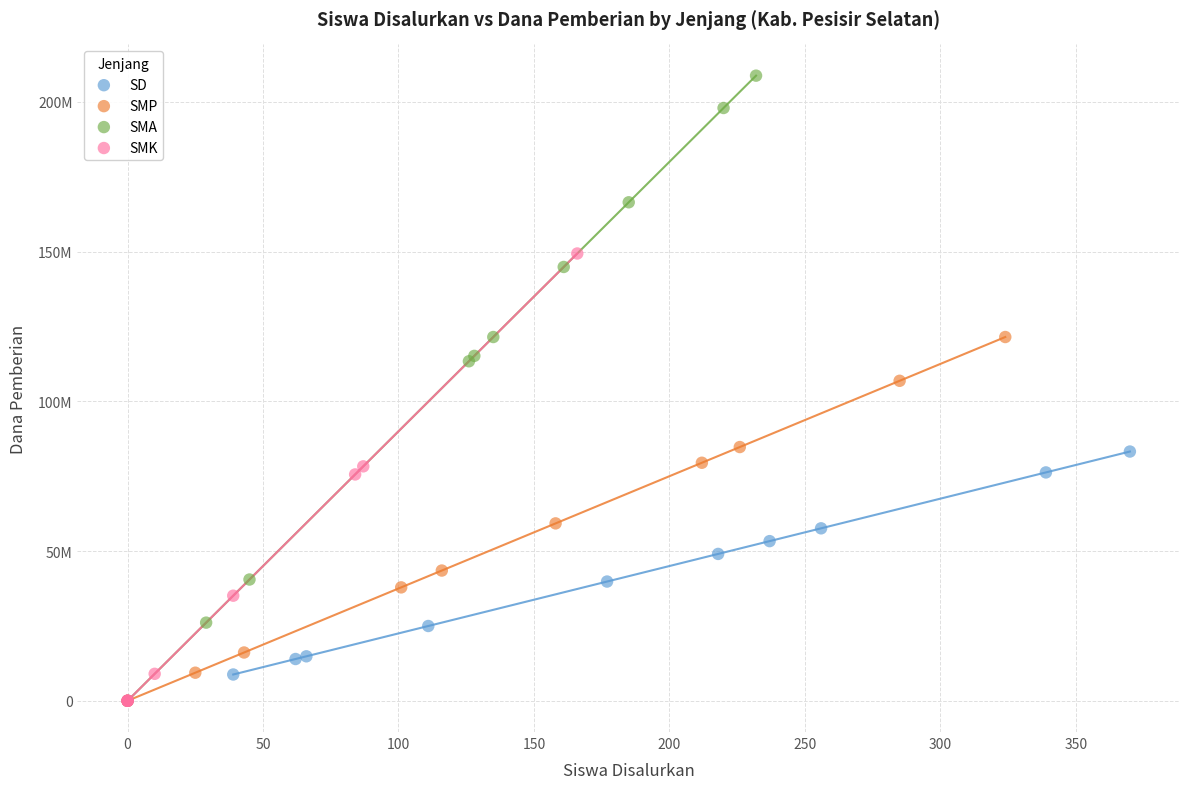

What are all the series names shown in the legend?

SD, SMP, SMA, SMK